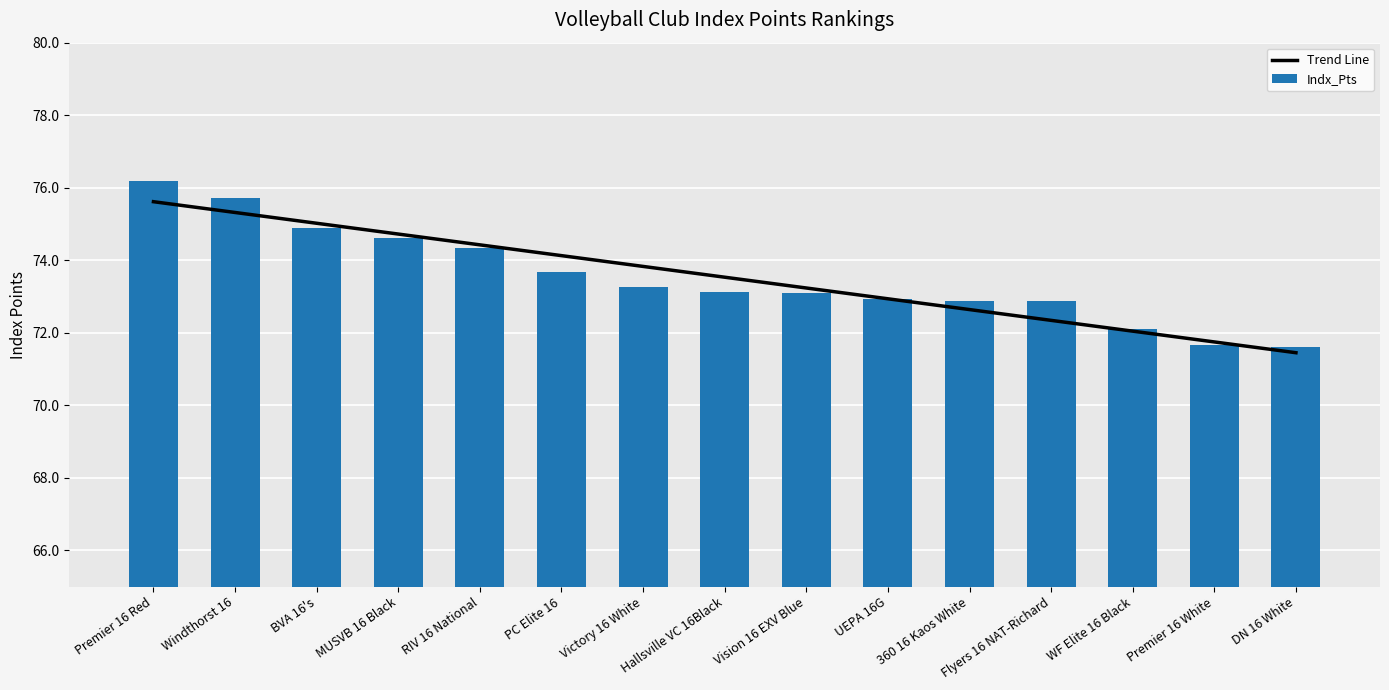

What is the difference between the Indx_Pts values at RIV 16 National and Premier 16 Red?

1.9